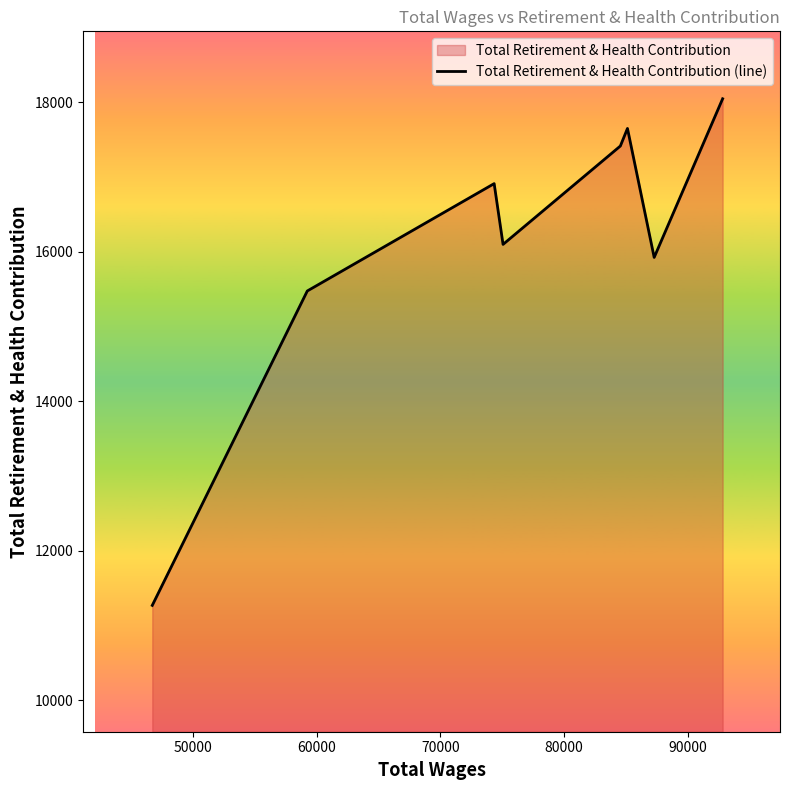

What is the difference between the maximum and minimum values?

6777